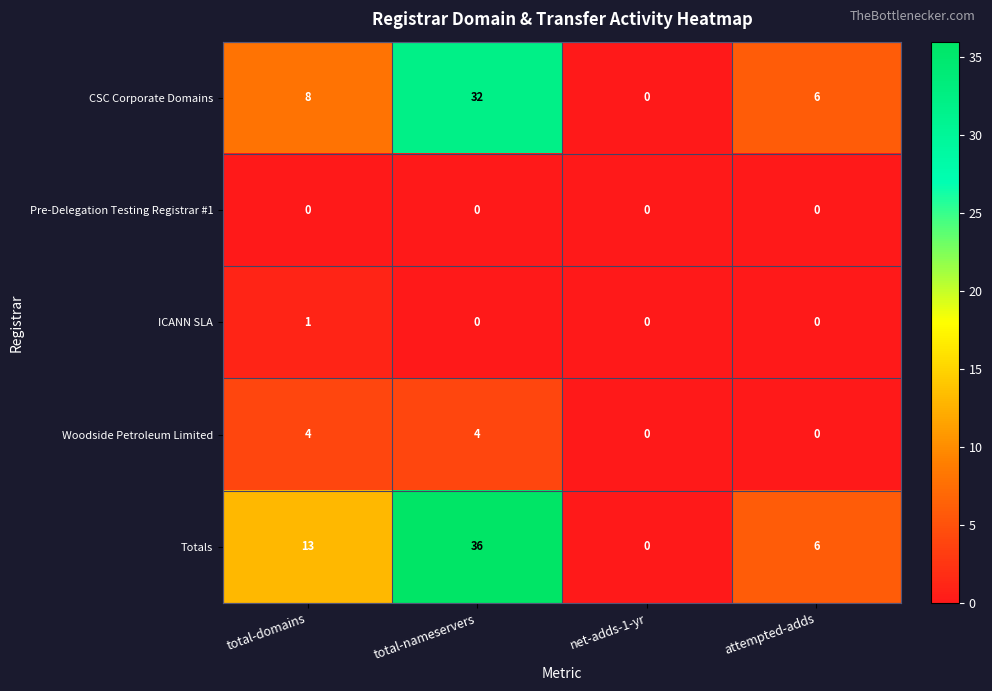

Reading left to right, what are all the values shown in this chart?

CSC Corporate Domains: total-domains=8	total-nameservers=32	net-adds-1-yr=0	attempted-adds=6
Pre-Delegation Testing Registrar #1: total-domains=0	total-nameservers=0	net-adds-1-yr=0	attempted-adds=0
ICANN SLA: total-domains=1	total-nameservers=0	net-adds-1-yr=0	attempted-adds=0
Woodside Petroleum Limited: total-domains=4	total-nameservers=4	net-adds-1-yr=0	attempted-adds=0
Totals: total-domains=13	total-nameservers=36	net-adds-1-yr=0	attempted-adds=6